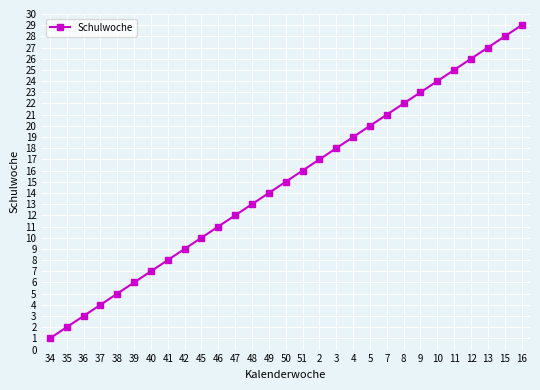

What is the smallest value displayed?

1